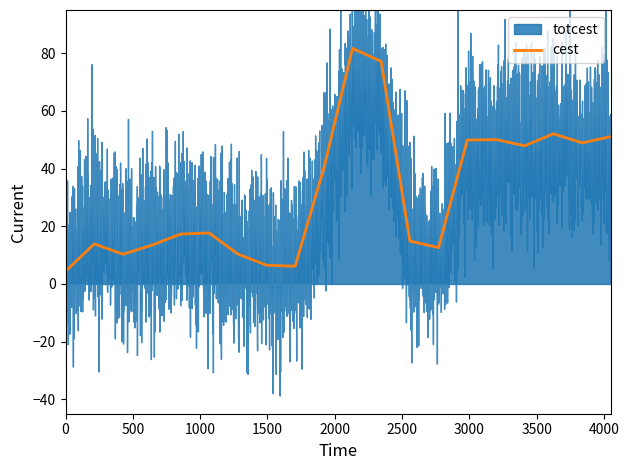

Which series ends up on top after the final intersection of totcest and cest?

cest